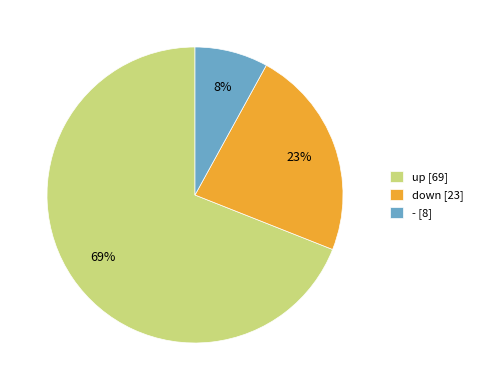

What is the largest slice in the pie chart?

up